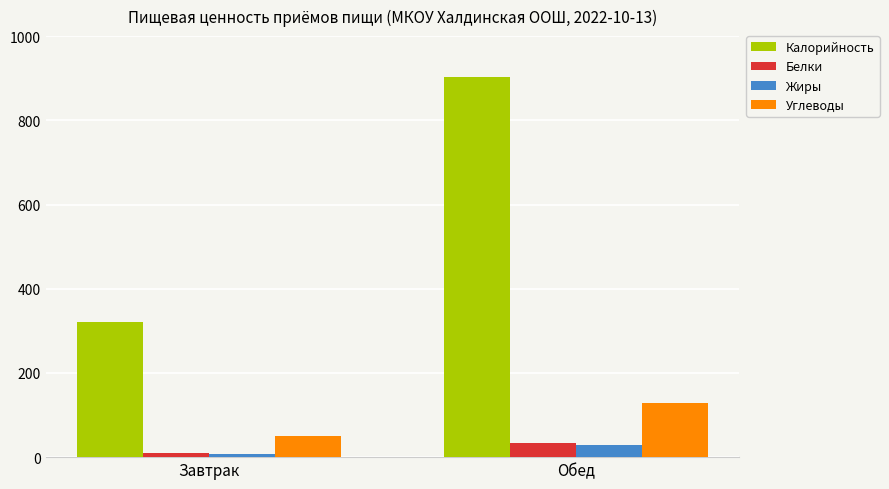

How many categories are shown in the chart?

2